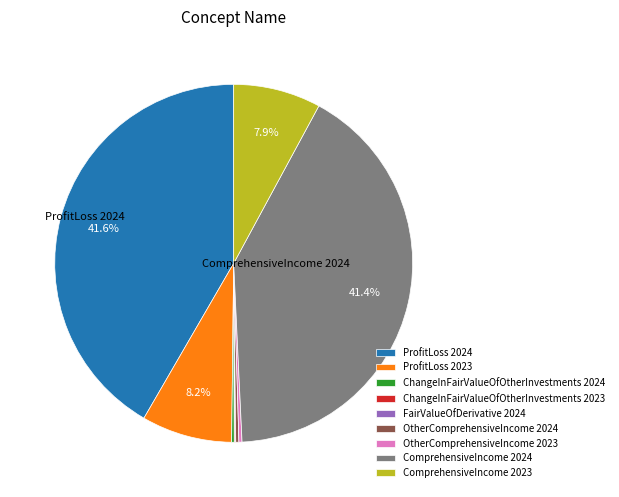

To the nearest percent, what is the average slice percentage?

11%